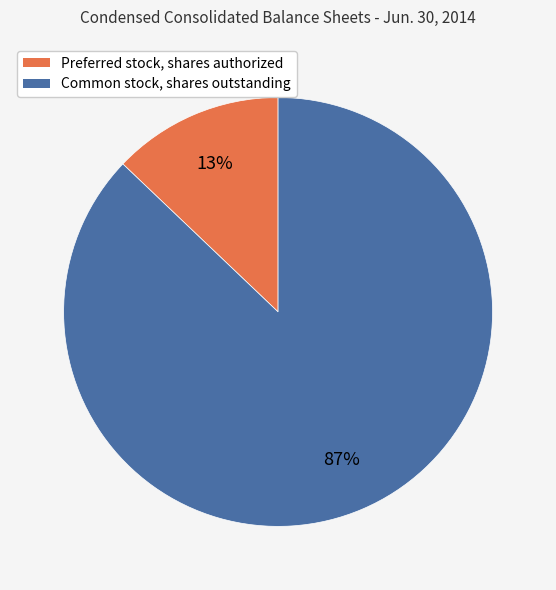

Count the number of slices in the pie.

2